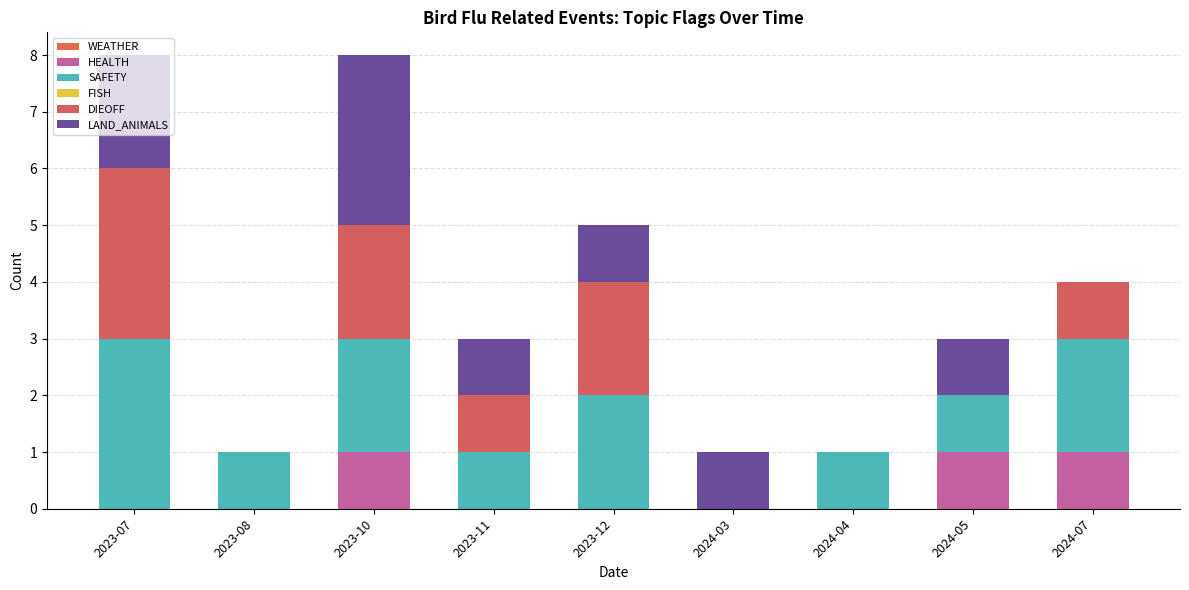

What is the average value of the DIEOFF series?

1